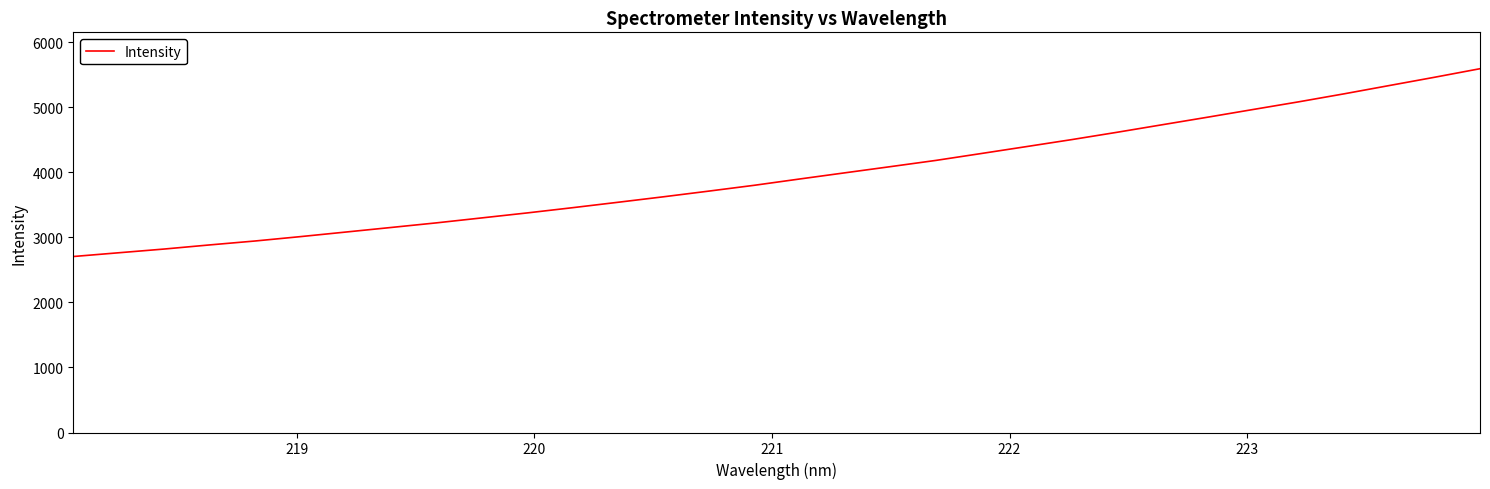

What is the difference between the maximum and minimum values?

2887.9